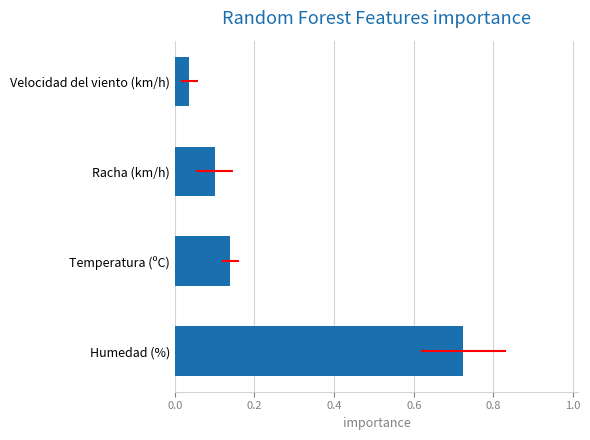

What is the average value?

0.2